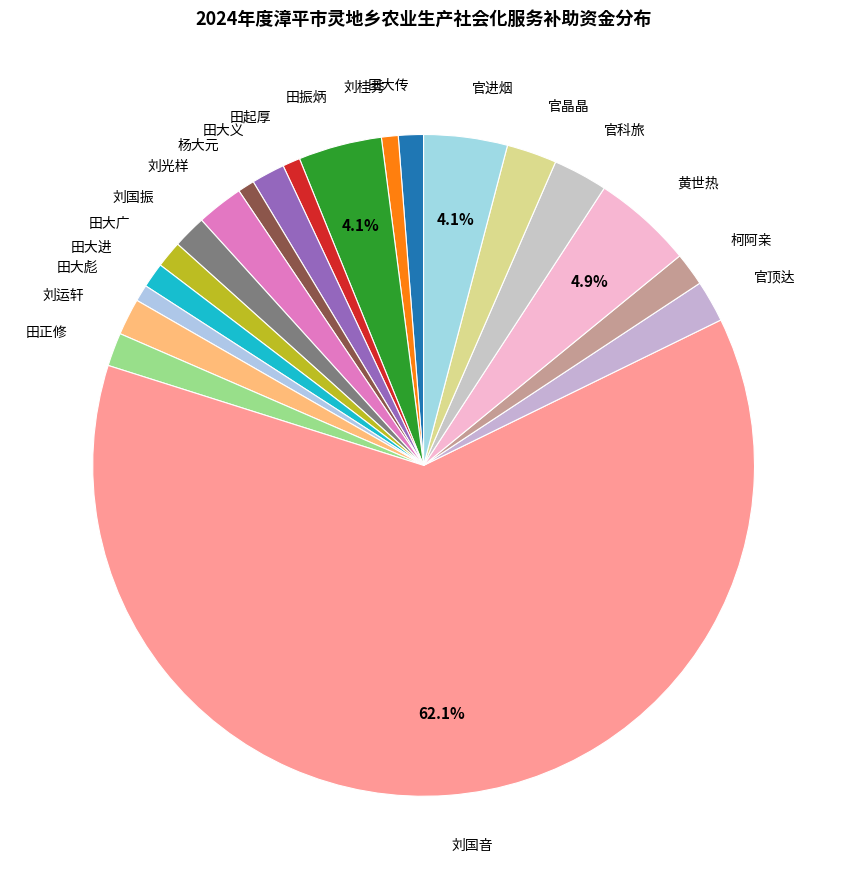

To the nearest percent, what is the combined percentage of 黄世热 and 田大进?

6%